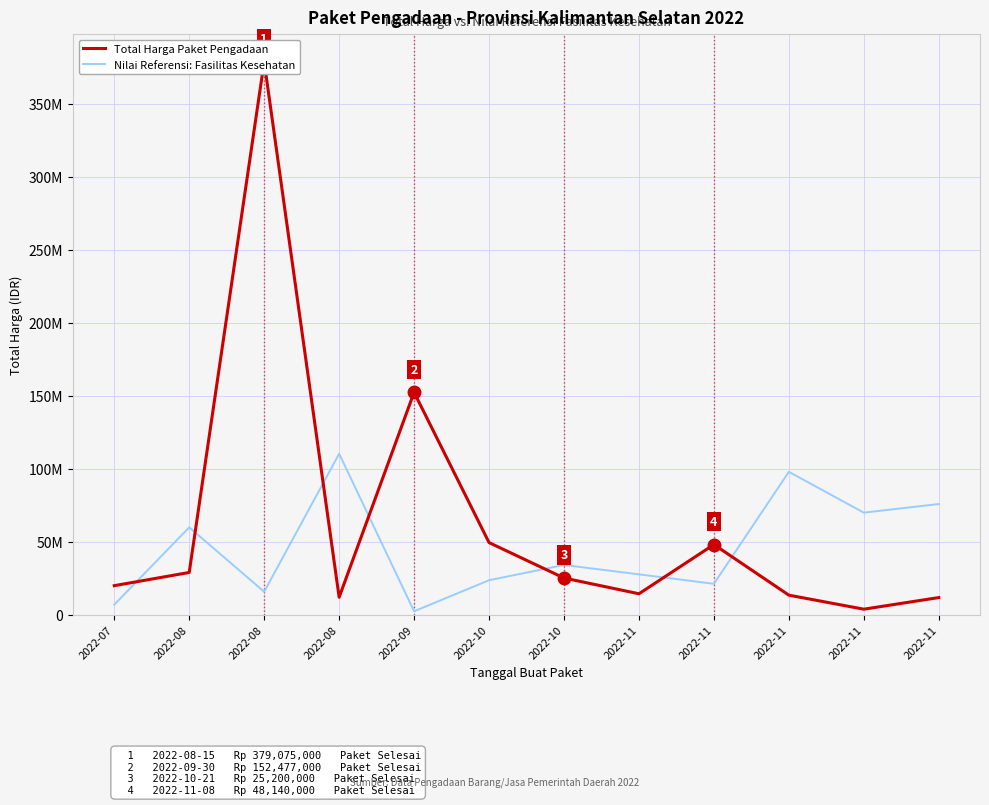

At 2022-11, list the series in order from largest to smallest.

Nilai Referensi: Fasilitas Kesehatan, Total Harga Paket Pengadaan